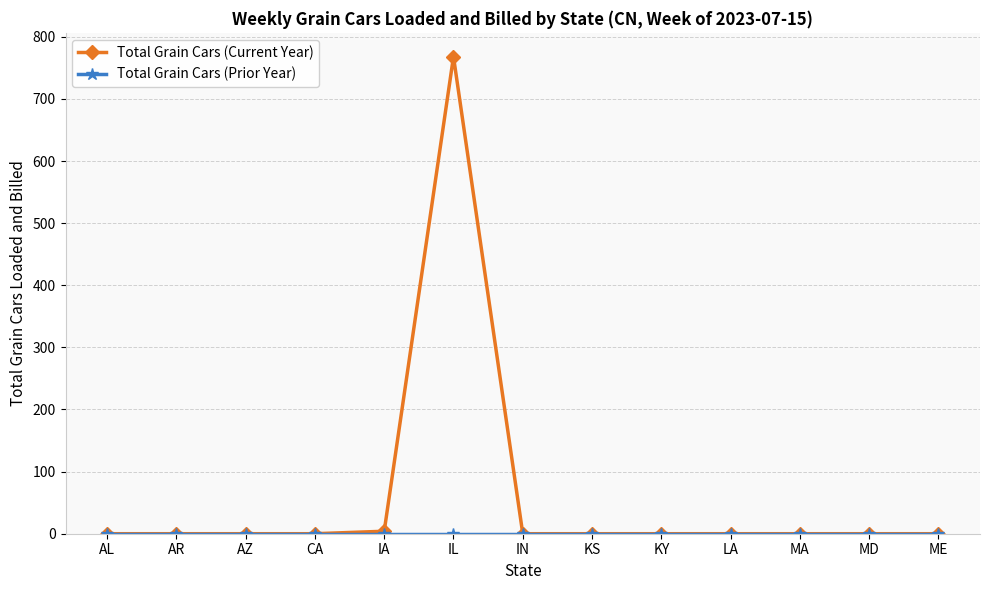

What is the total value across all series at IA?

4